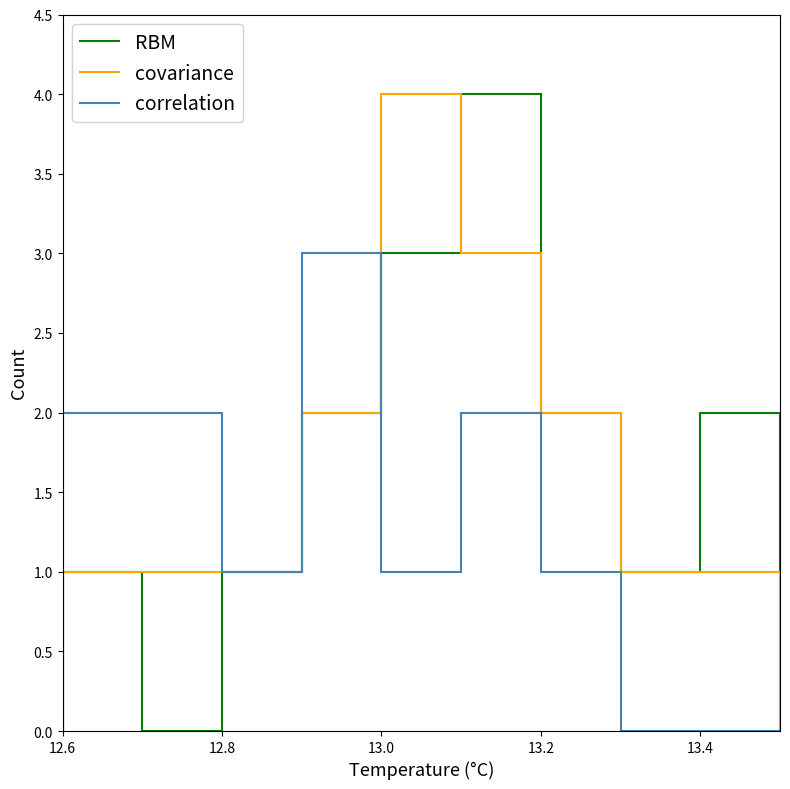

Are the bars horizontal?

No